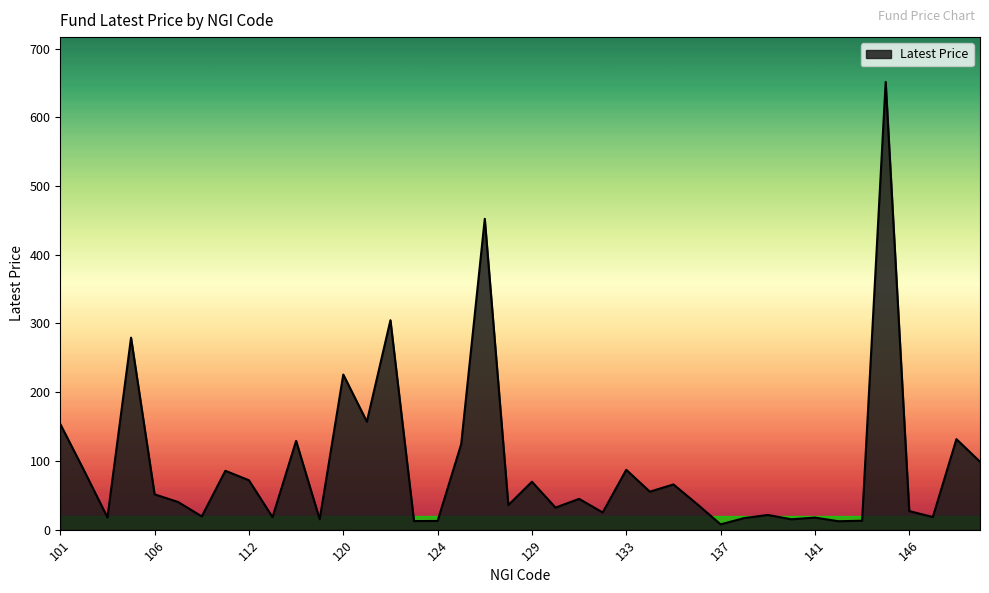

What is the difference between the maximum and minimum values?

643.8